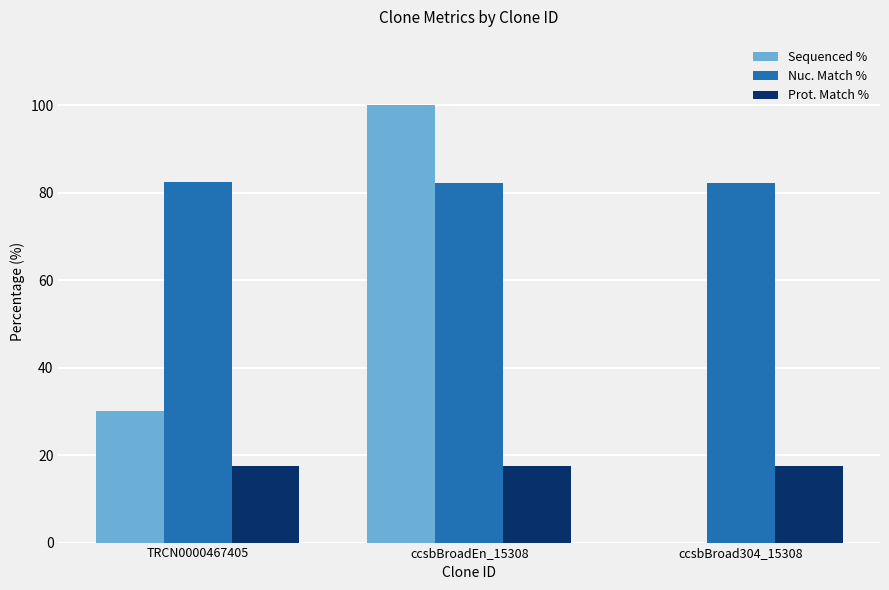

Which category has the highest value across all series?

ccsbBroadEn_15308